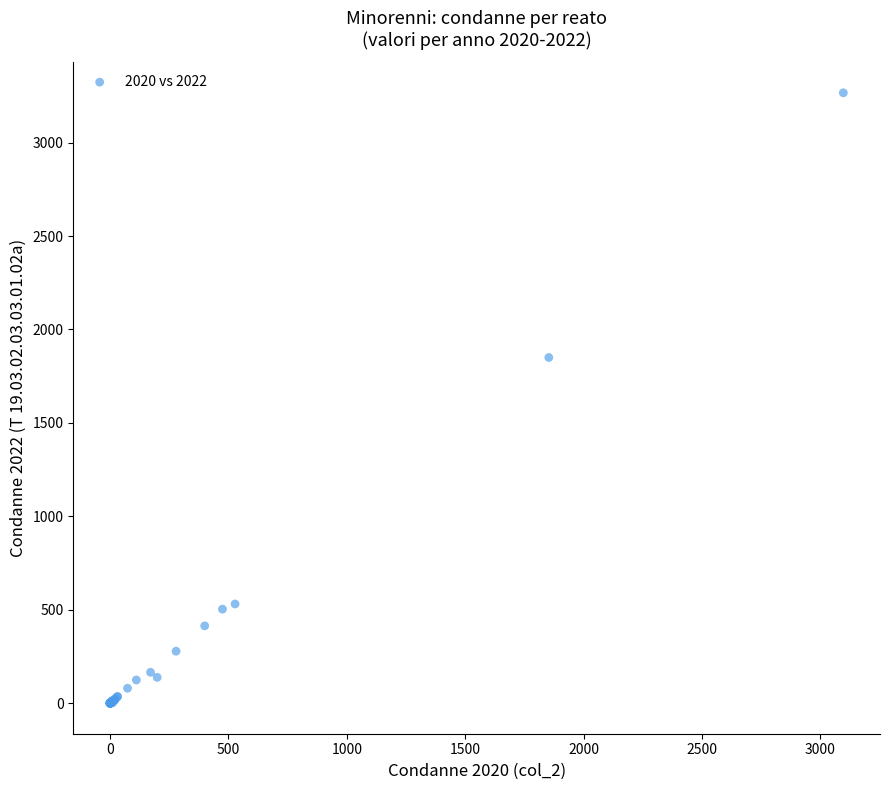

What Y value in the scatter plot is closest to 1633?

1850.0